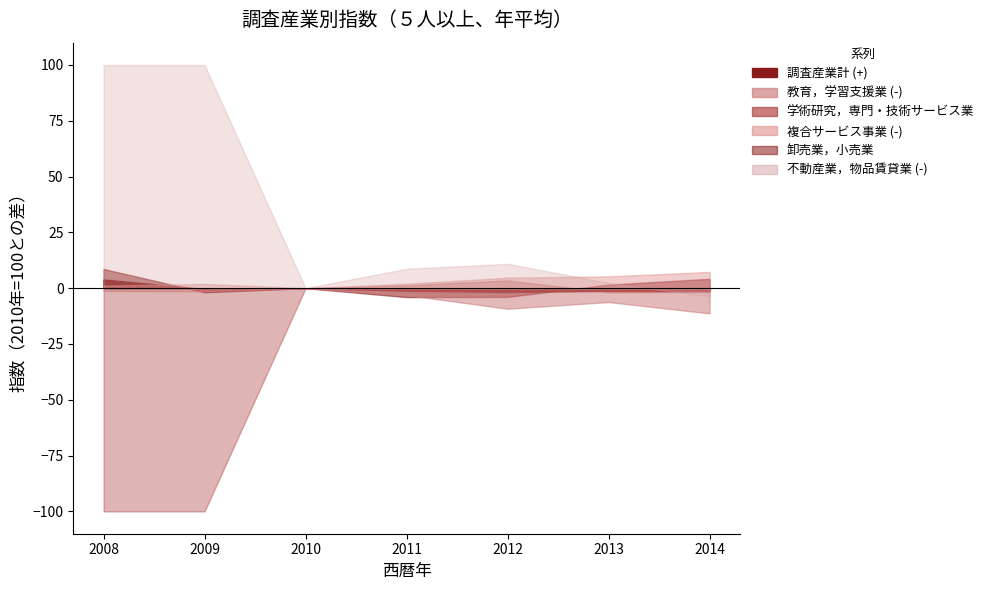

What is the average value of the 学術研究，専門・技術サービス業 series?

71.6